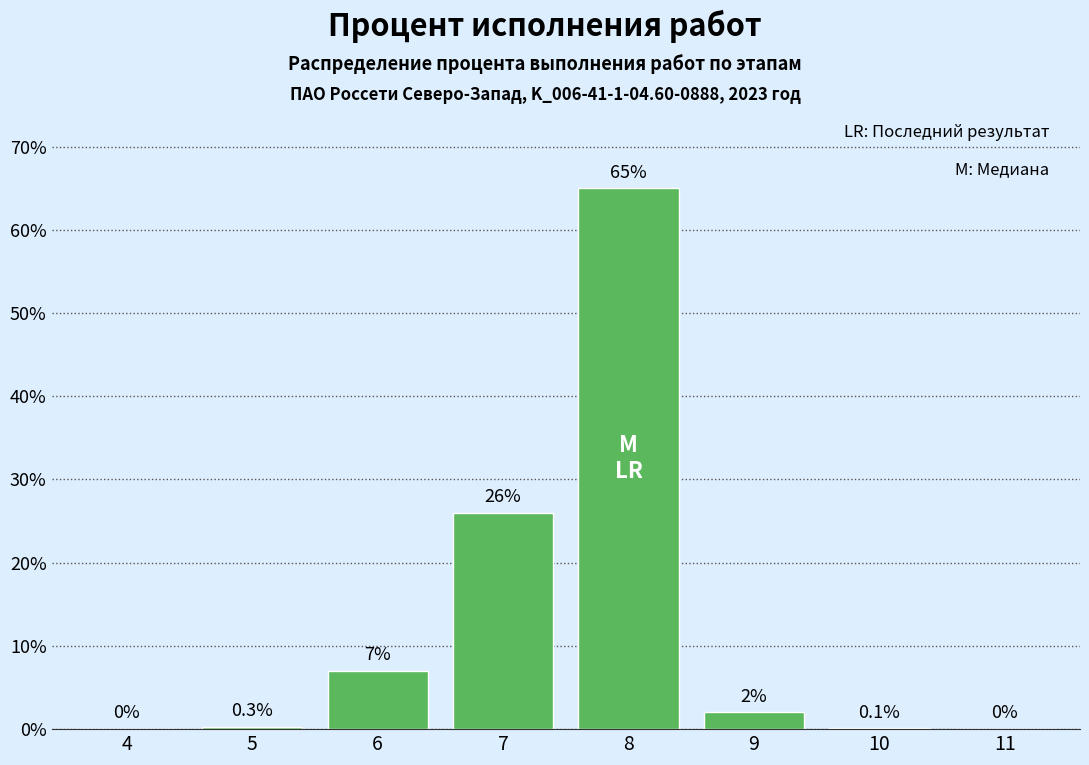

Reading right to left, list all the values displayed in this chart.

11=0.0	10=0.1	9=2.0	8=65.0	7=26.0	6=7.0	5=0.3	4=0.0